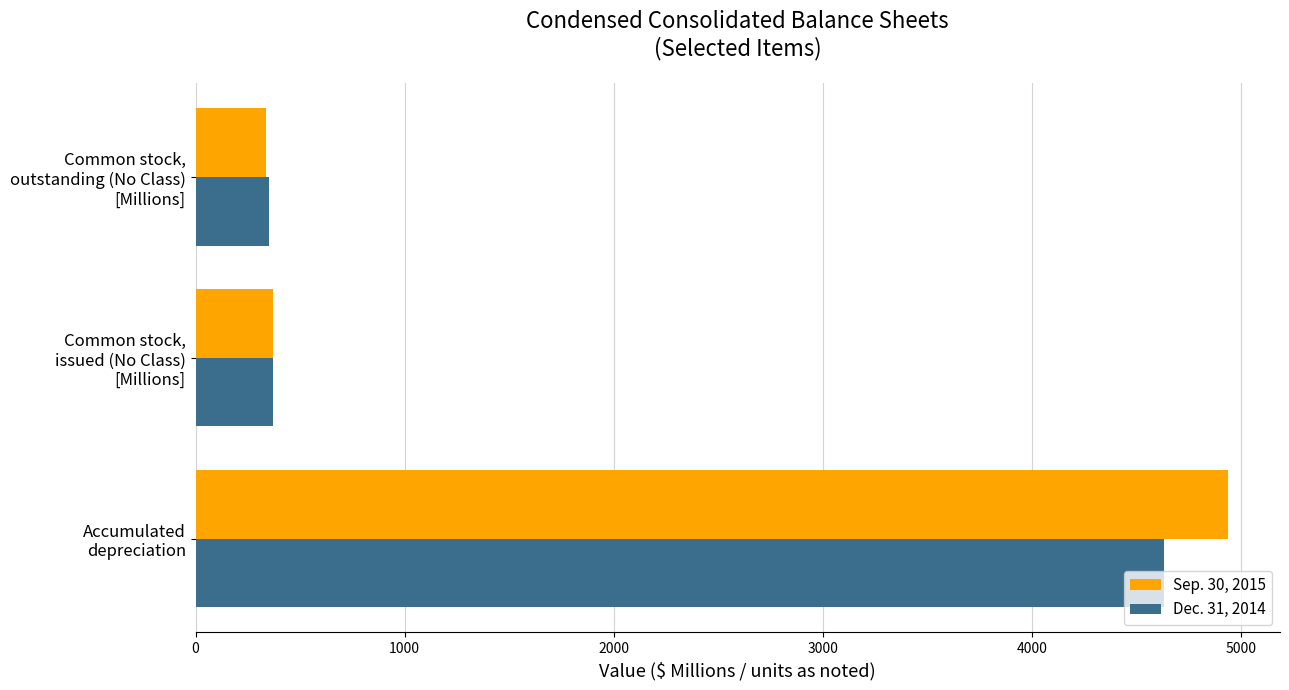

Which series has the widest spread of values?

Sep. 30, 2015